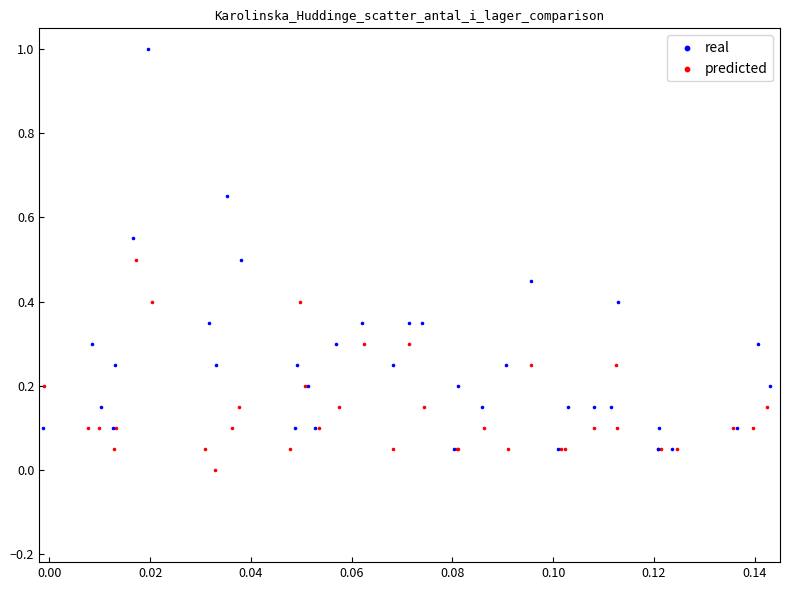

Which series contains the highest Y value?

real